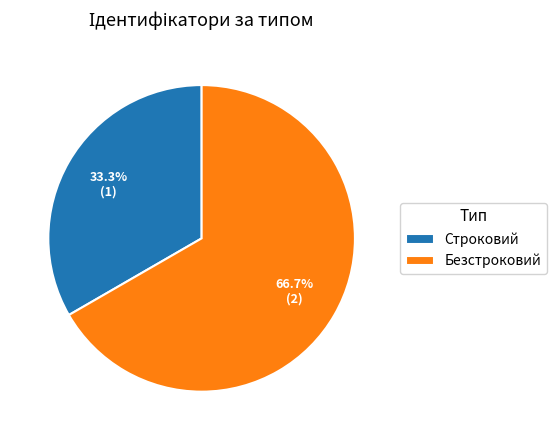

Rank the categories by value from lowest to highest.

Строковий, Безстроковий